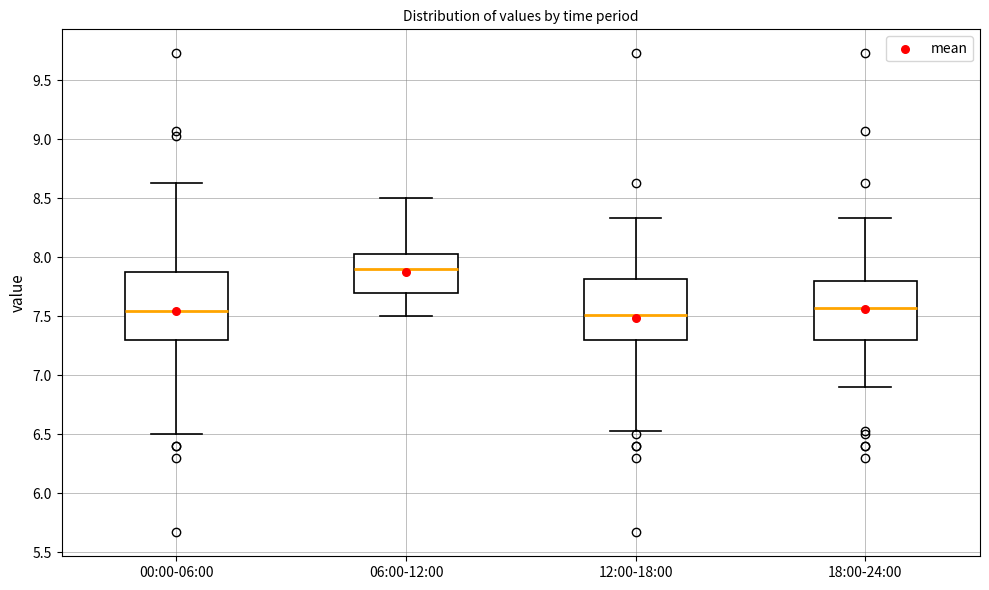

Reading left to right, read every box against the y-axis: the position of its median line, the range the box covers, and the ends of its whiskers. The values are not printed on the chart, so give them approximately, as read against the axis.

00:00-06:00: median 7.55, box 7.30 to 7.90, whiskers 6.50 to 8.65
06:00-12:00: median 7.90, box 7.70 to 8.05, whiskers 7.50 to 8.50
12:00-18:00: median 7.50, box 7.30 to 7.80, whiskers 6.55 to 8.35
18:00-24:00: median 7.55, box 7.30 to 7.80, whiskers 6.90 to 8.35